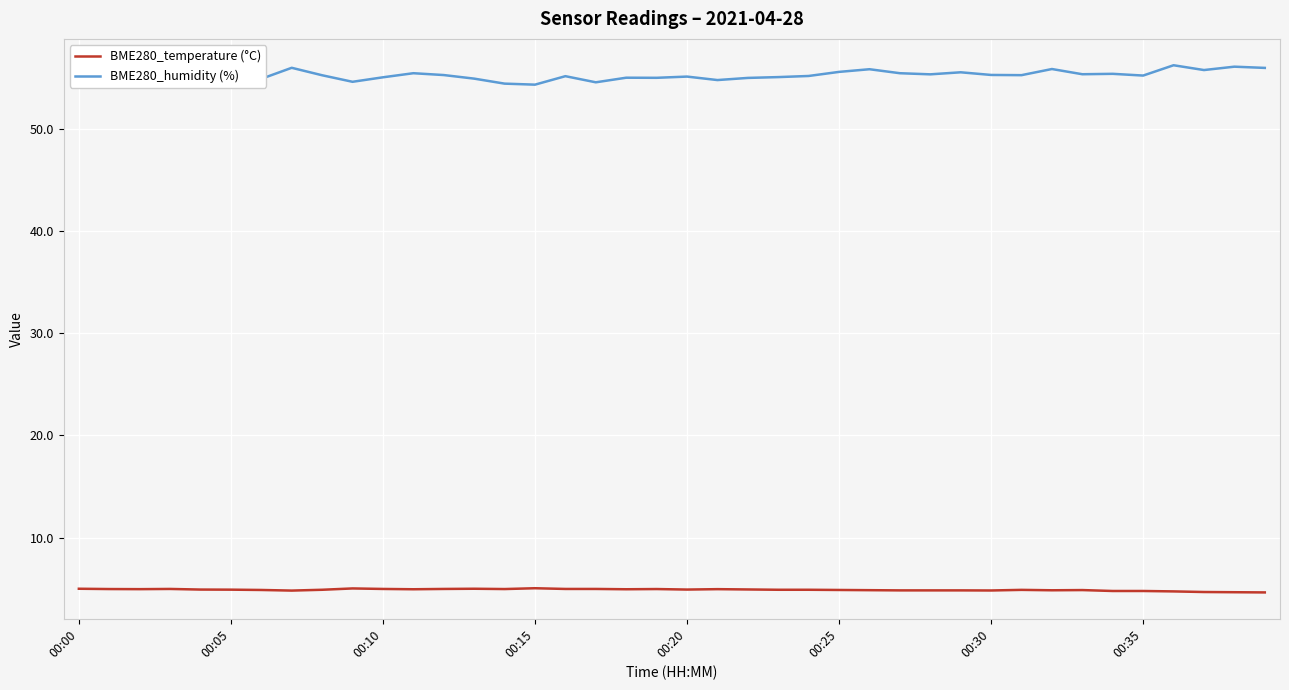

What is the difference between the maximum and minimum values in the BME280_humidity (%) series?

1.9